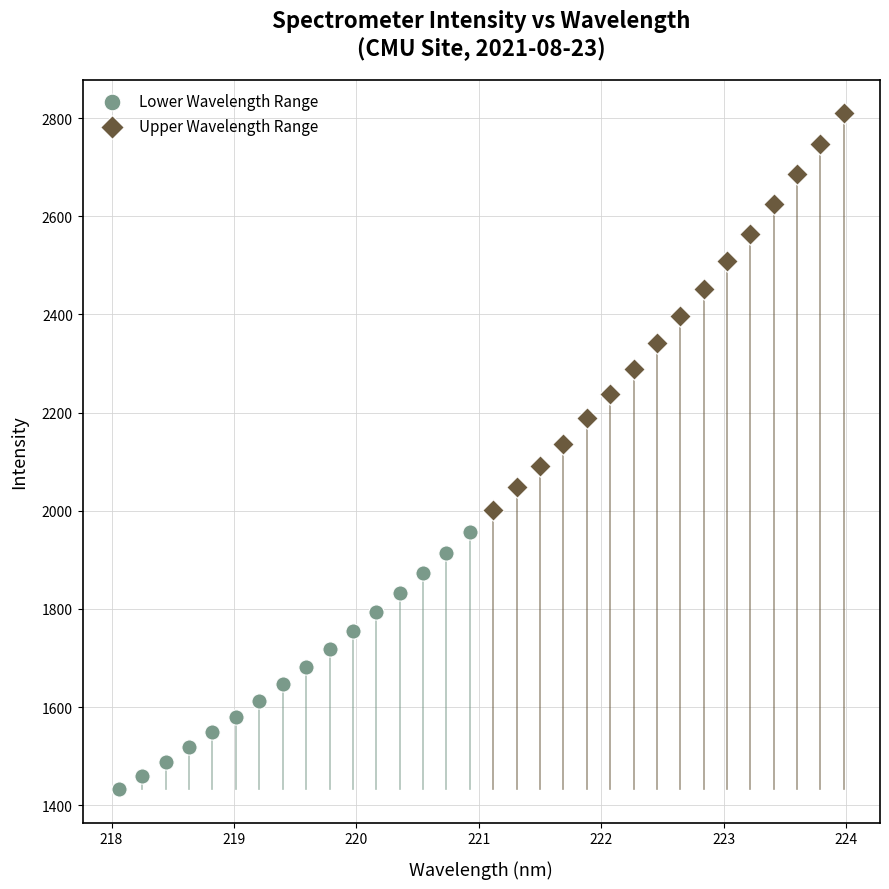

What are all the series names shown in the legend?

Lower Wavelength Range, Upper Wavelength Range